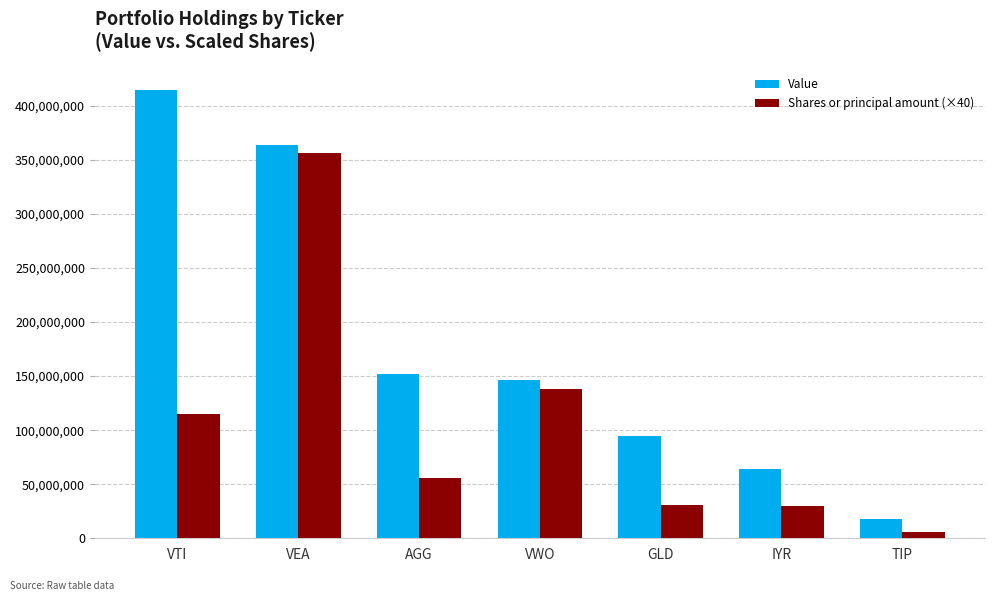

How many categories are shown in the chart?

7